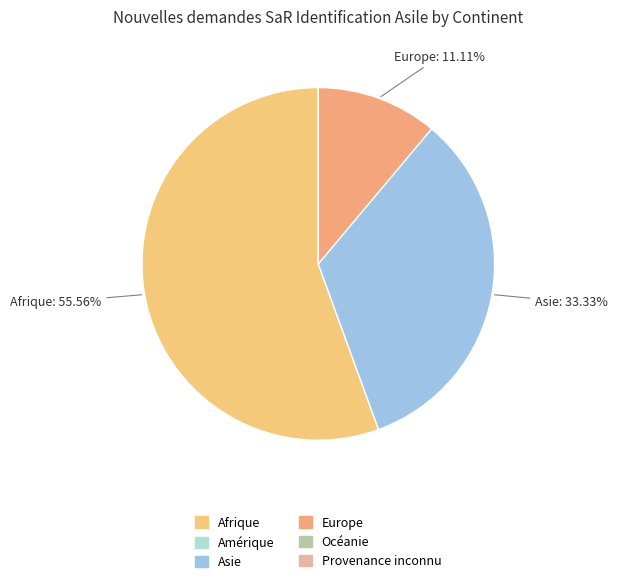

How many segments does this pie chart have?

3